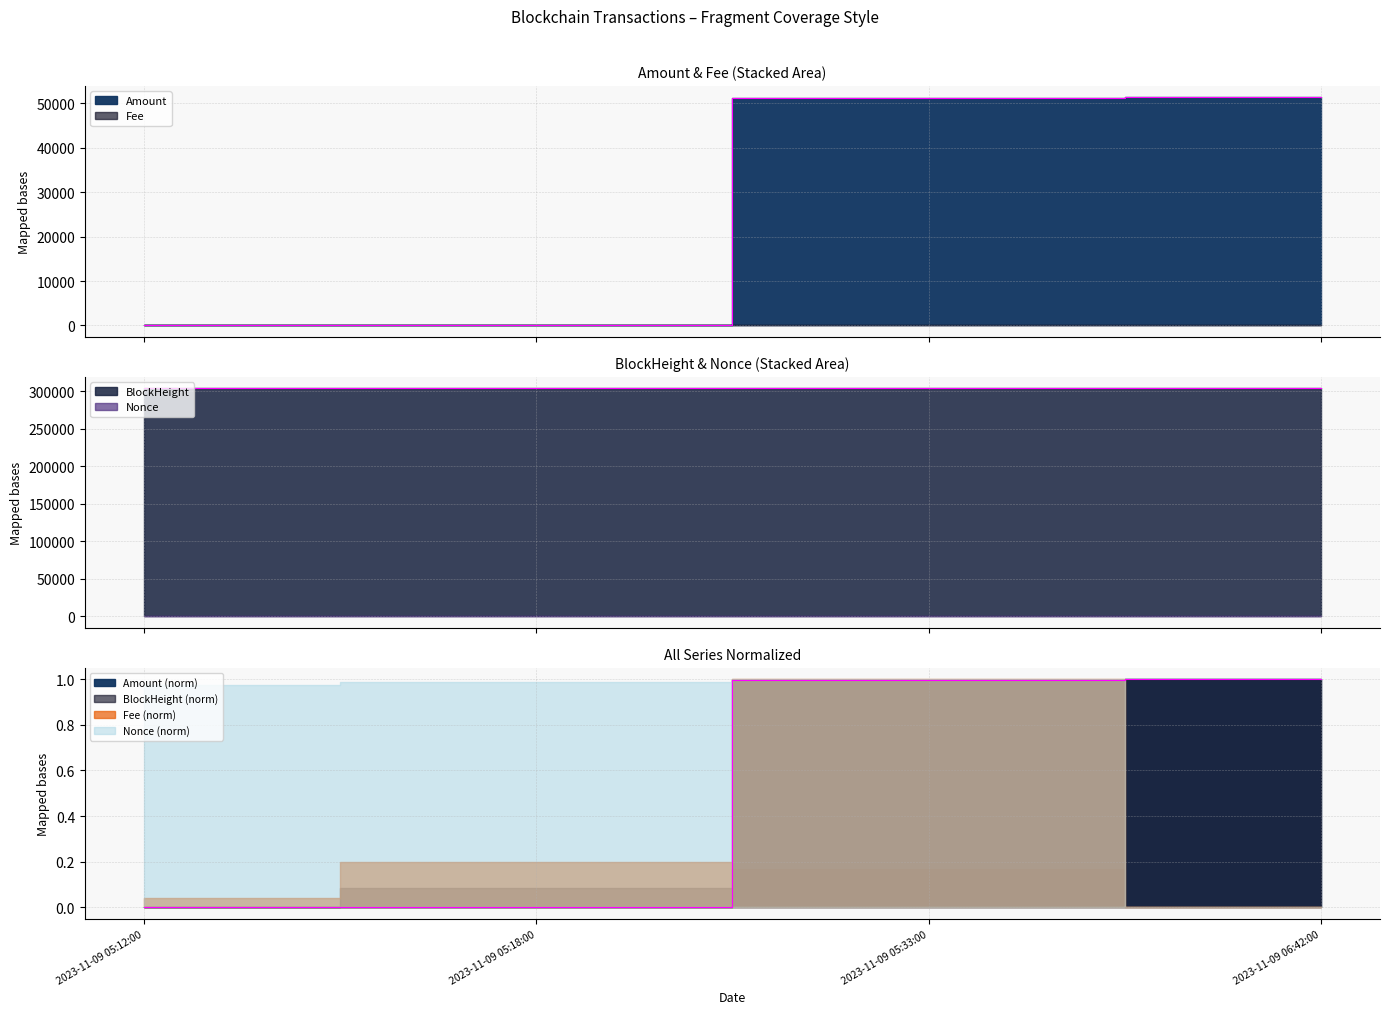

Reading left to right, transcribe all the data shown in this chart.

BlockHeight: 303964.0	303965.0	303966.0	303976.0
Amount: 107.0	20.0	51200.0	51326.0